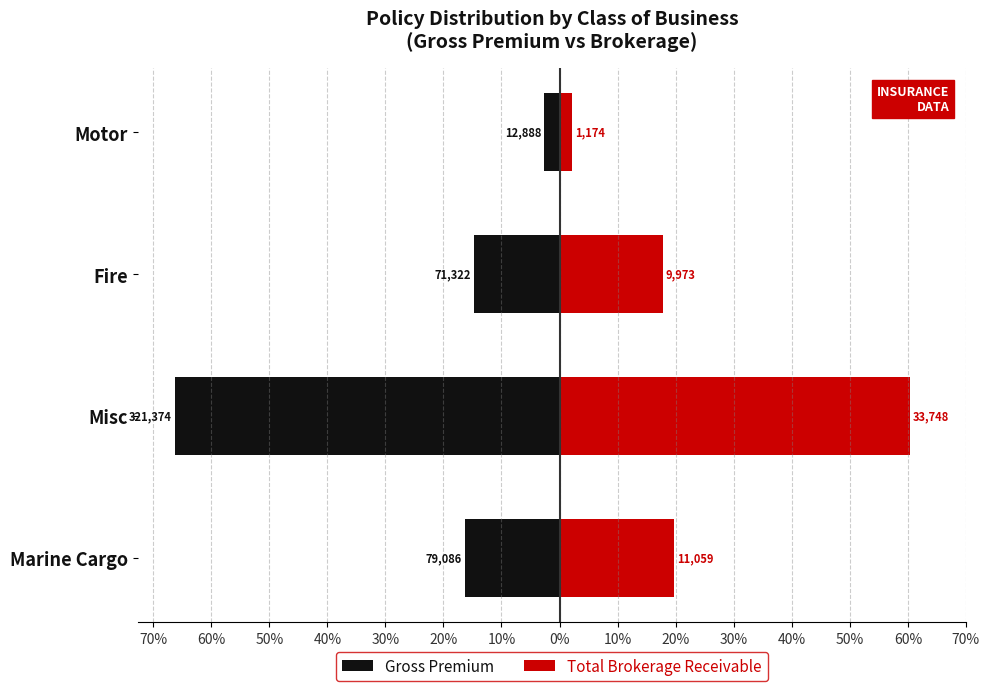

What is the difference between the maximum and minimum values in the Gross Premium series?

63.6